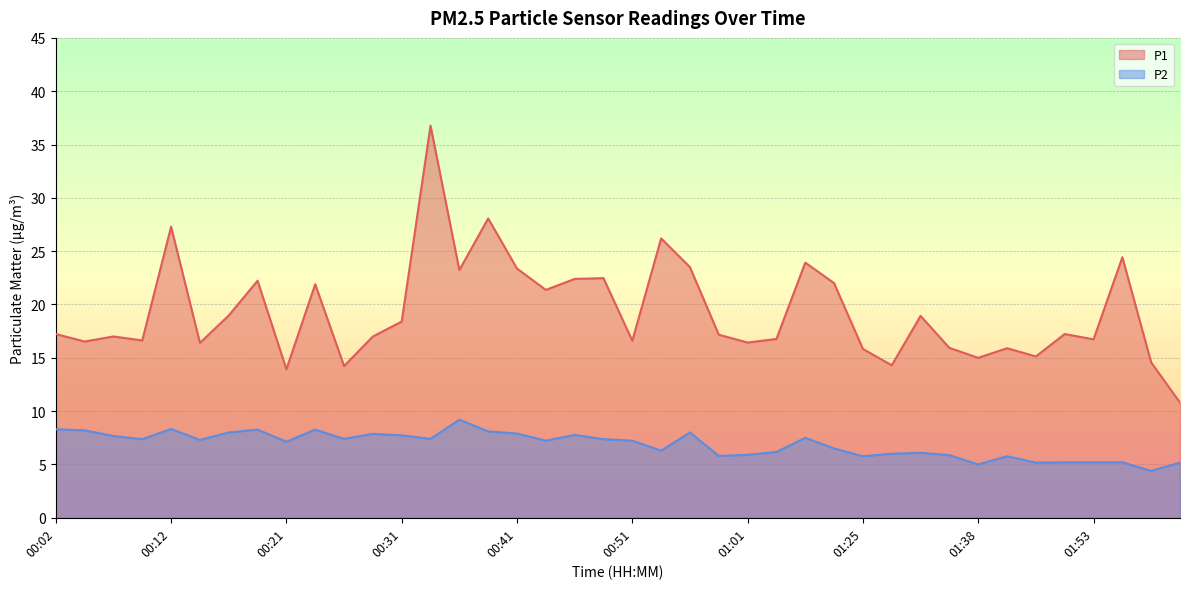

Reading left to right, transcribe all the data shown in this chart.

P1: 00:02=17.2	00:04=16.5	00:07=17.0	00:09=16.6	00:12=27.3	00:14=16.4	00:17=19.0	00:19=22.2	00:21=13.9	00:24=21.9	00:26=14.2	00:29=17.0	00:31=18.4	00:34=36.8	00:36=23.2	00:38=28.1	00:41=23.4	00:43=21.4	00:46=22.4	00:48=22.5	00:51=16.6	00:53=26.2	00:56=23.5	00:58=17.2	01:01=16.4	01:03=16.8	01:06=23.9	01:14=22.0	01:25=15.8	01:31=14.3	01:33=18.9	01:36=15.9	01:38=15.0	01:41=15.9	01:43=15.1	01:45=17.2	01:53=16.7	01:58=24.4	02:01=14.6	02:04=10.8
P2: 00:02=8.3	00:04=8.2	00:07=7.7	00:09=7.4	00:12=8.3	00:14=7.3	00:17=8.0	00:19=8.3	00:21=7.1	00:24=8.3	00:26=7.4	00:29=7.9	00:31=7.7	00:34=7.4	00:36=9.2	00:38=8.1	00:41=7.9	00:43=7.2	00:46=7.8	00:48=7.4	00:51=7.2	00:53=6.3	00:56=8.0	00:58=5.8	01:01=5.9	01:03=6.2	01:06=7.5	01:14=6.5	01:25=5.8	01:31=6.0	01:33=6.1	01:36=5.9	01:38=5.0	01:41=5.8	01:43=5.2	01:45=5.2	01:53=5.2	01:58=5.2	02:01=4.4	02:04=5.2